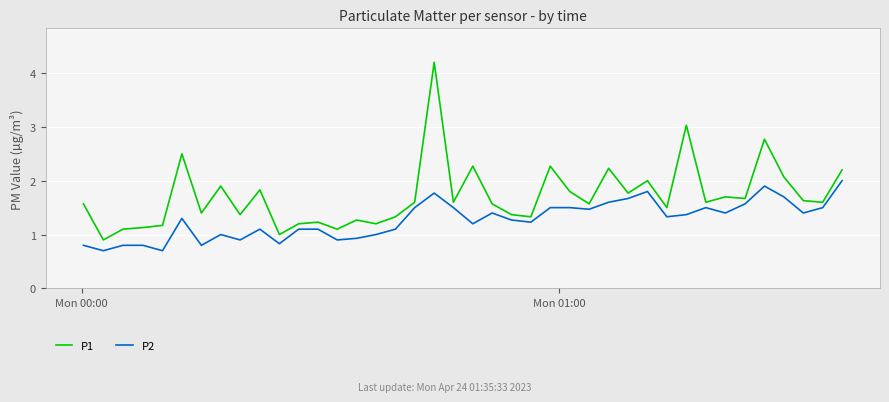

Which series has the largest total across all categories?

P1